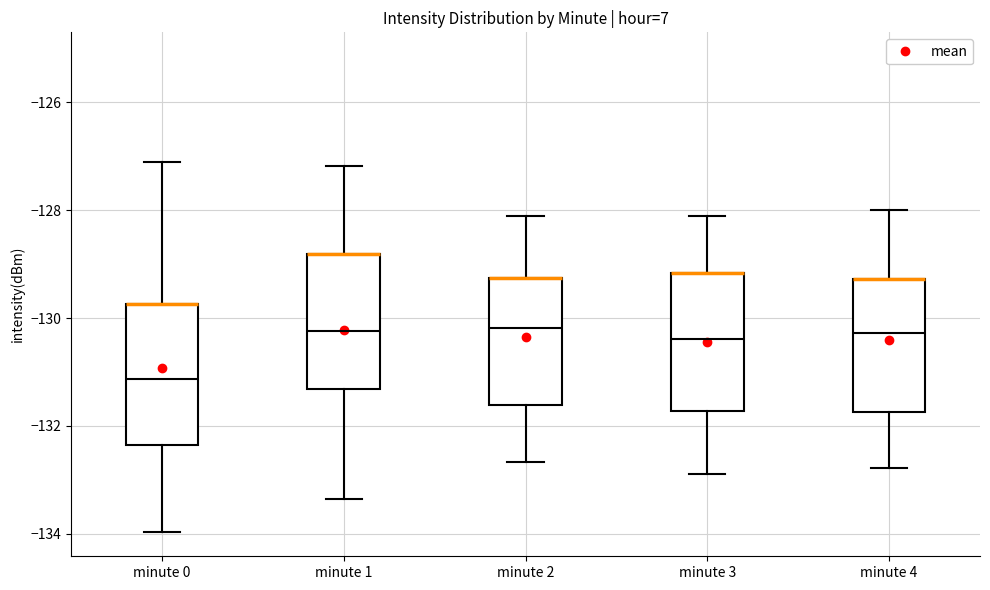

Reading left to right, read every box against the y-axis: the position of its median line, the range the box covers, and the ends of its whiskers. The values are not printed on the chart, so give them approximately, as read against the axis.

minute 0: median -131.2, box -132.4 to -129.8, whiskers -134.0 to -127.2
minute 1: median -130.2, box -131.4 to -128.8, whiskers -133.4 to -127.2
minute 2: median -130.2, box -131.6 to -129.2, whiskers -132.6 to -128.2
minute 3: median -130.4, box -131.8 to -129.2, whiskers -132.8 to -128.2
minute 4: median -130.2, box -131.8 to -129.2, whiskers -132.8 to -128.0